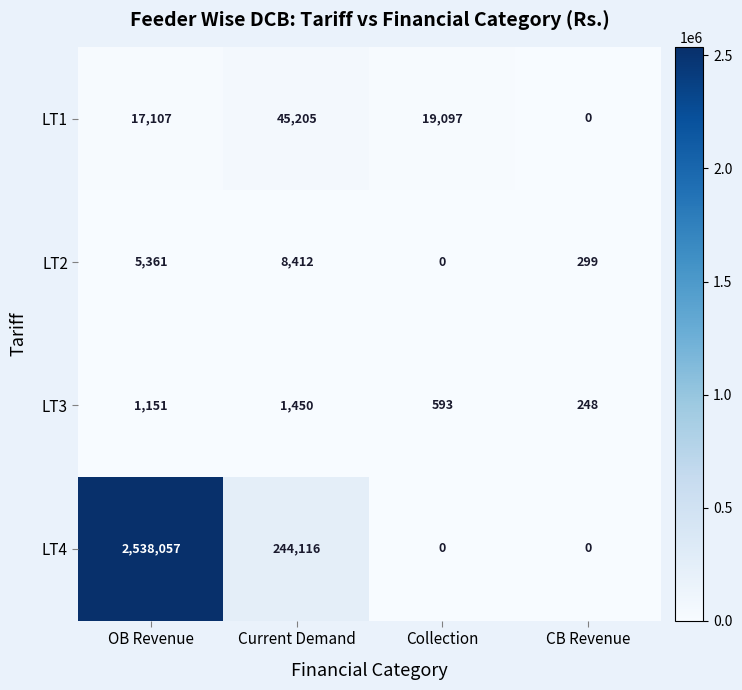

What is the total value across all series at Collection?

19690